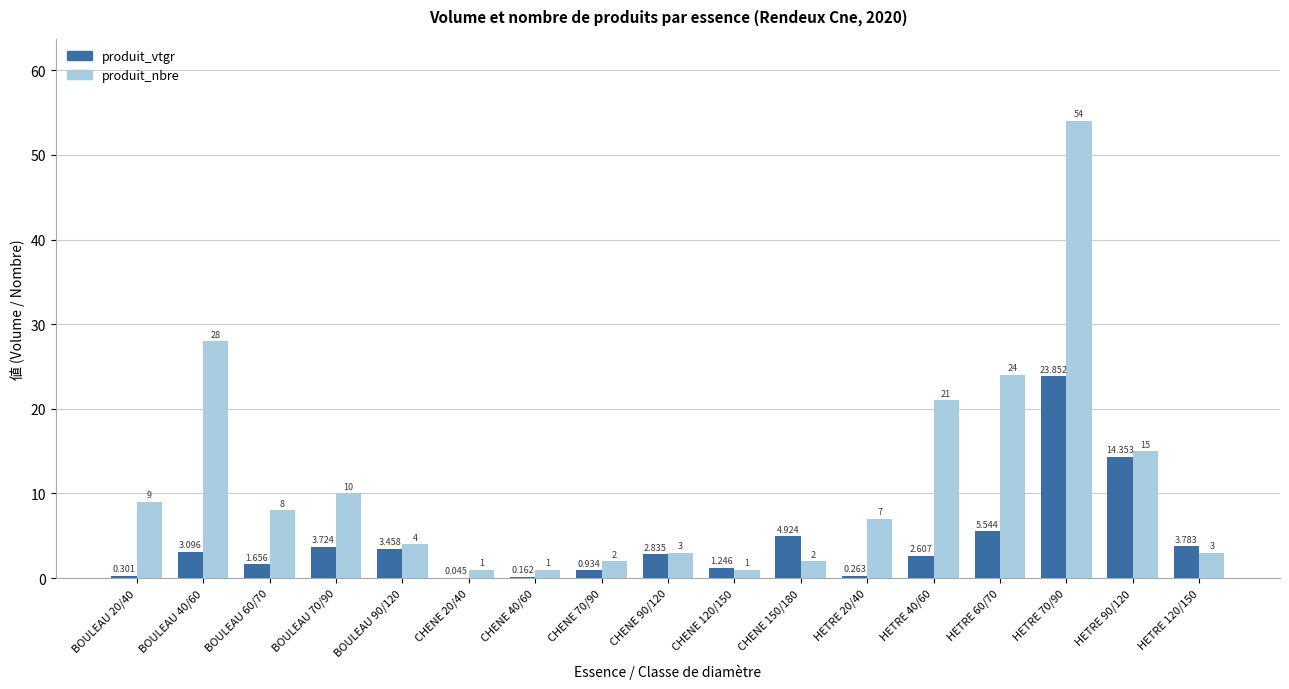

Which series changed the most between CHENE 150/180 and HETRE 120/150?

produit_vtgr